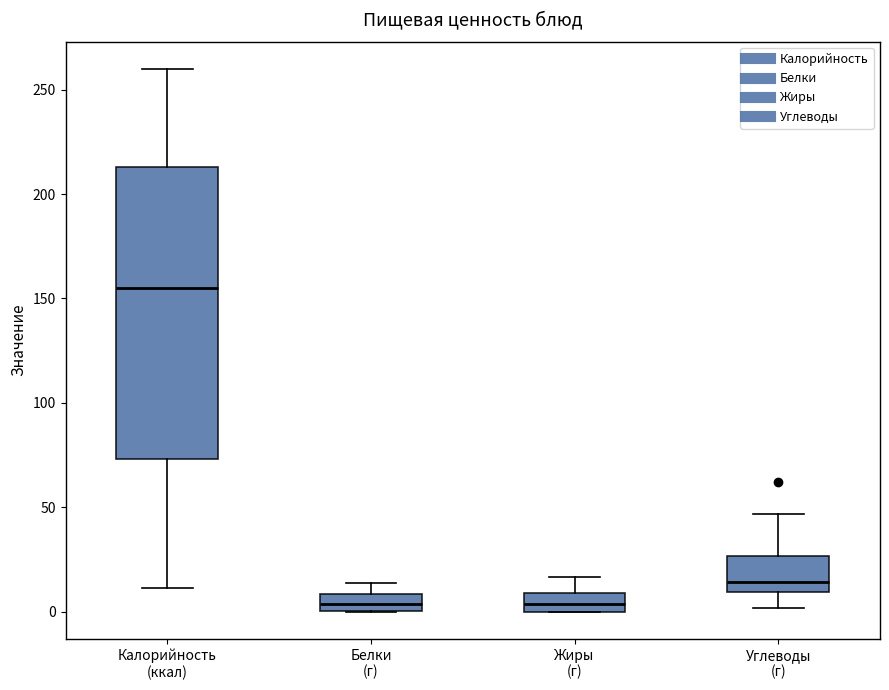

Comparing the boxes themselves (not the whiskers), which one is the tallest?

Калорийность (ккал)